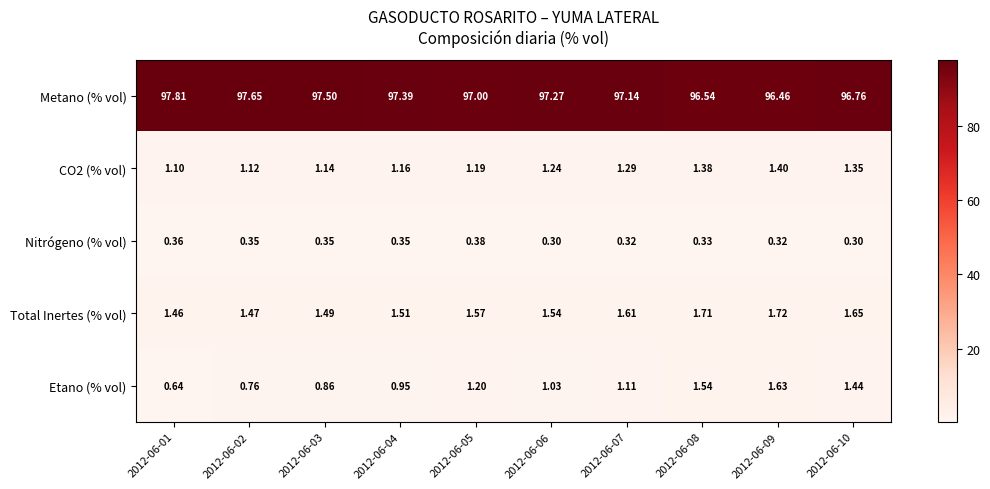

At 2012-06-07, list the series in order from smallest to largest.

Nitrógeno (% vol), Etano (% vol), CO2 (% vol), Total Inertes (% vol), Metano (% vol)